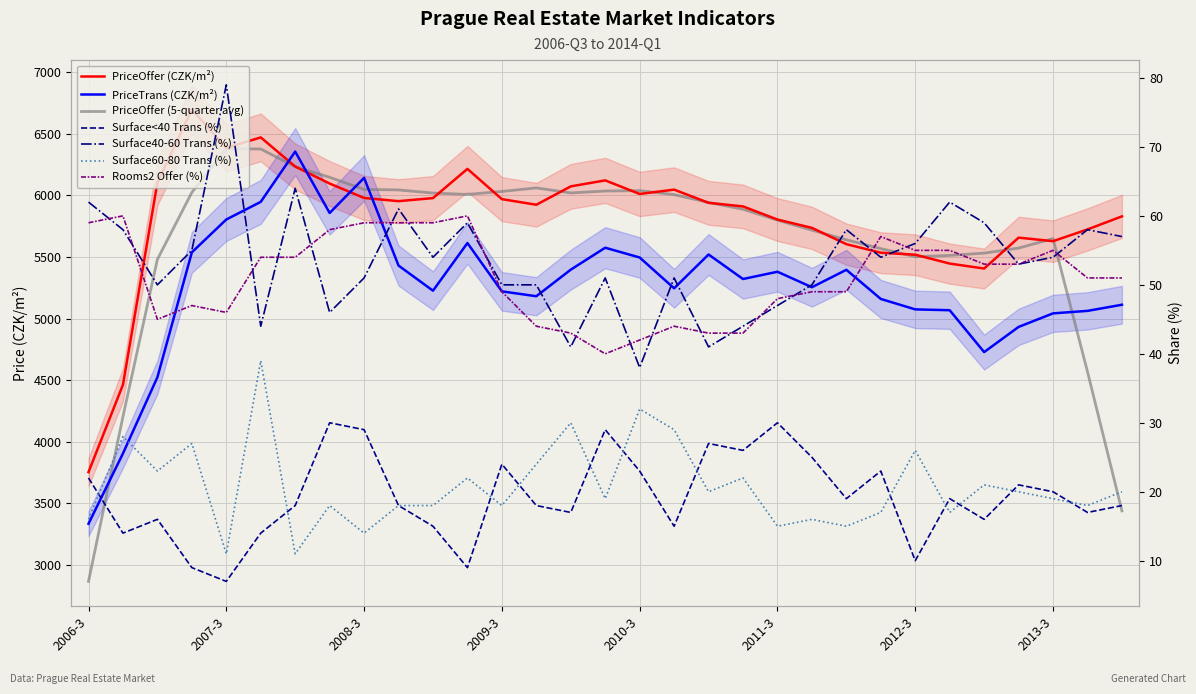

Where is the first local maximum for Surface6080Trans?

2006-4